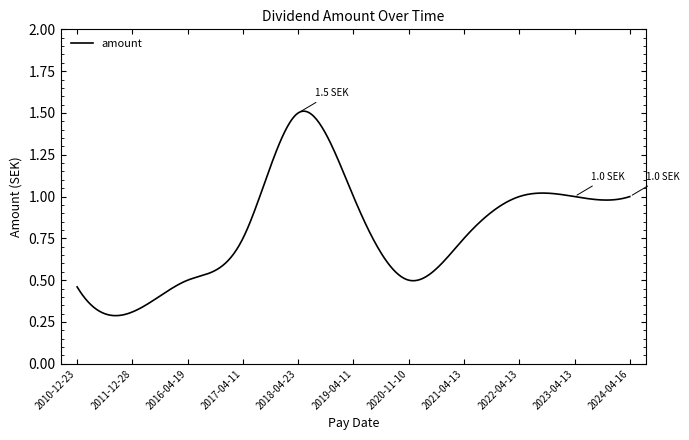

What is the maximum value shown in the chart?

1.5